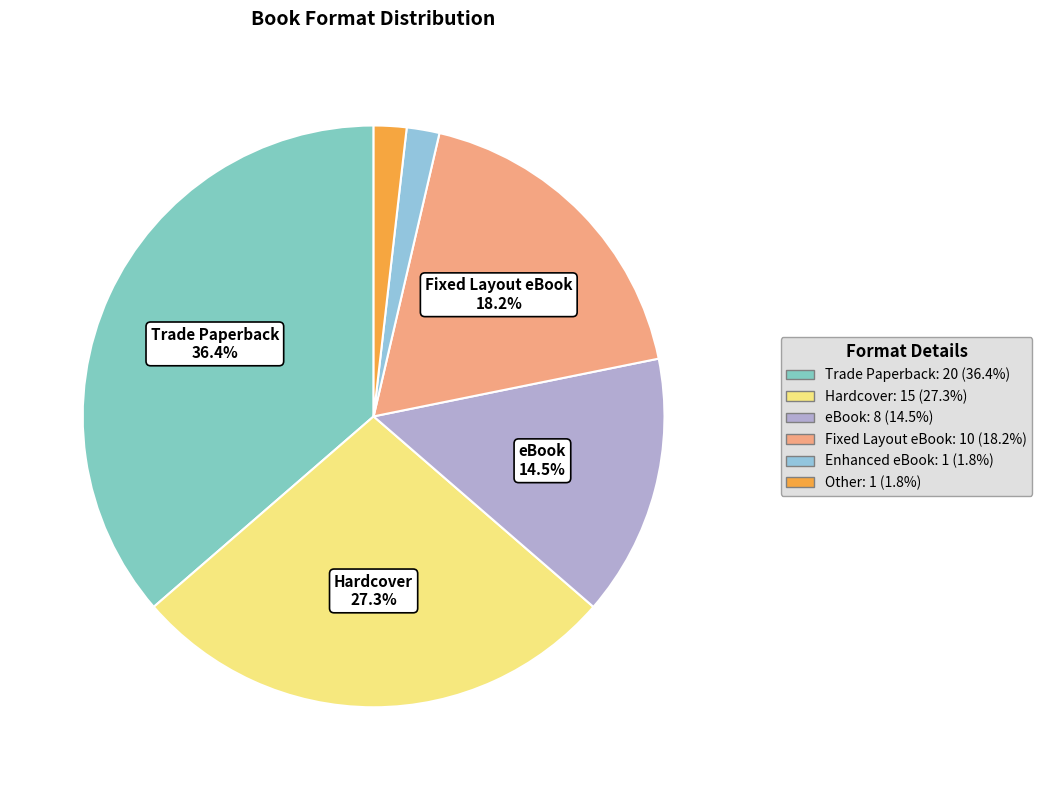

Approximately how many times larger is the value at eBook compared to Trade Paperback?

0.4